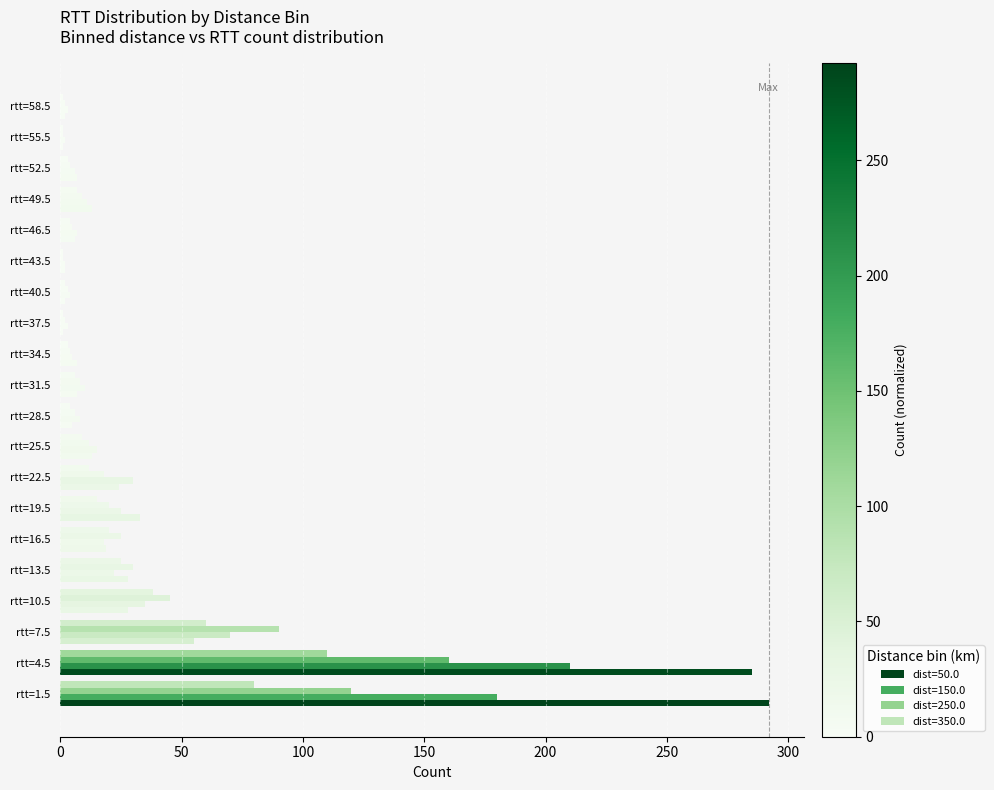

Count the number of categories in the chart.

20